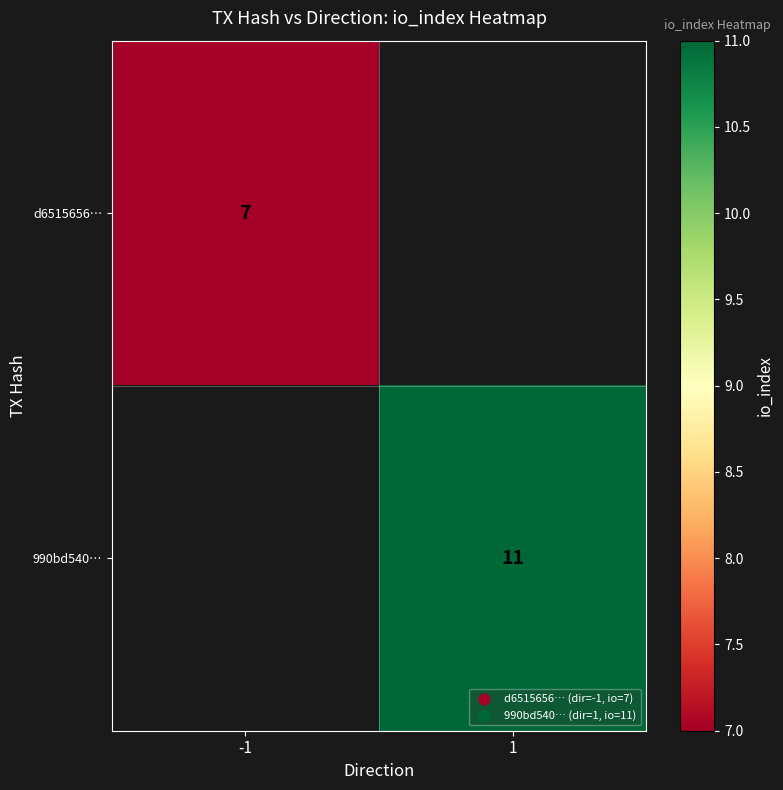

At how many categories does at least one series exceed 9?

1